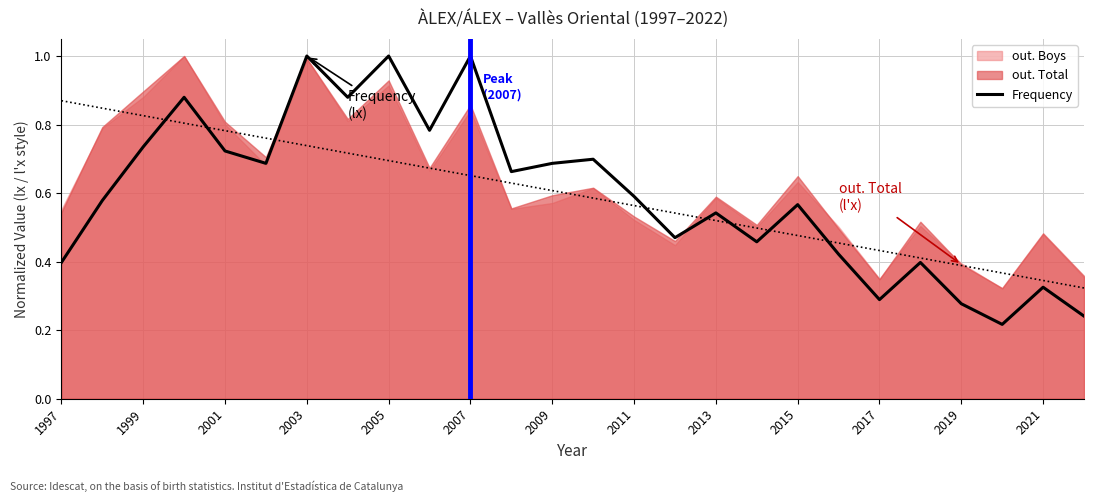

True or false: Frequency has a value of 0.3 at 2007.

False